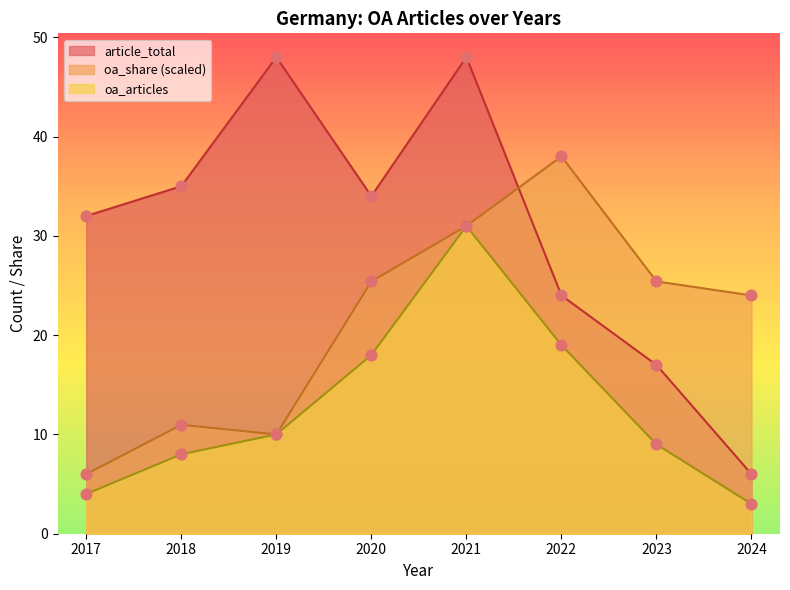

Which series has the largest total across all categories?

article_total